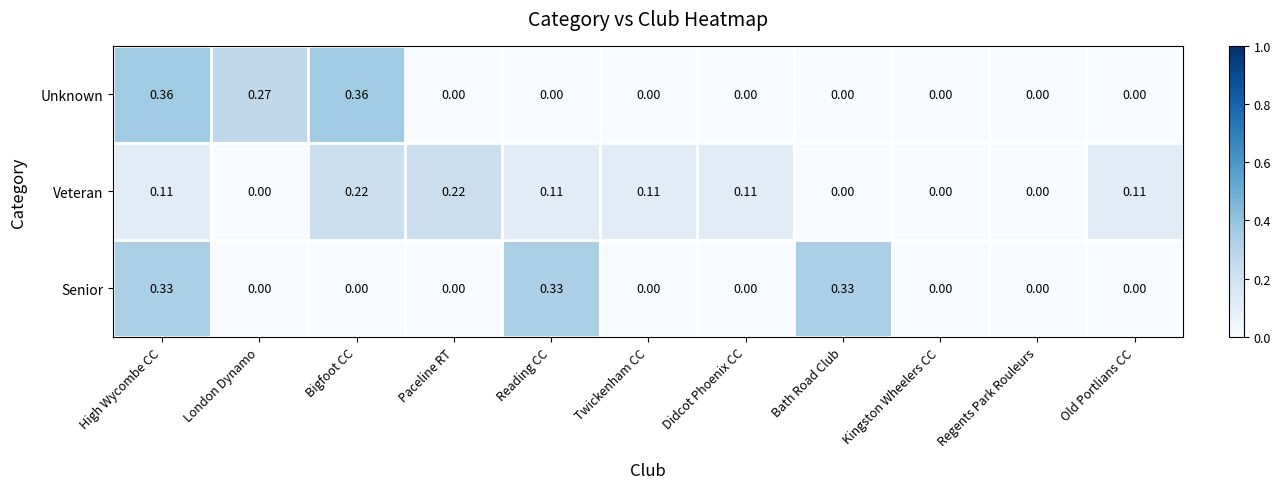

Between High Wycombe CC and London Dynamo, which series saw the biggest shift?

Senior